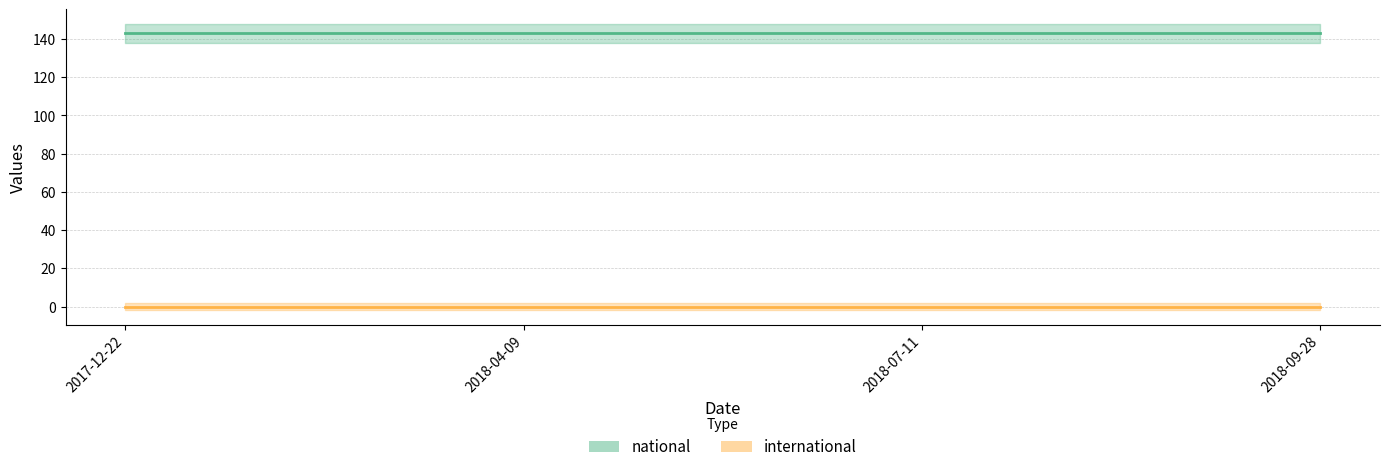

Reading left to right, transcribe all the data shown in this chart.

national: 2017-12-22=143	2018-04-09=143	2018-07-11=143	2018-09-28=143
international: 2017-12-22=0	2018-04-09=0	2018-07-11=0	2018-09-28=0